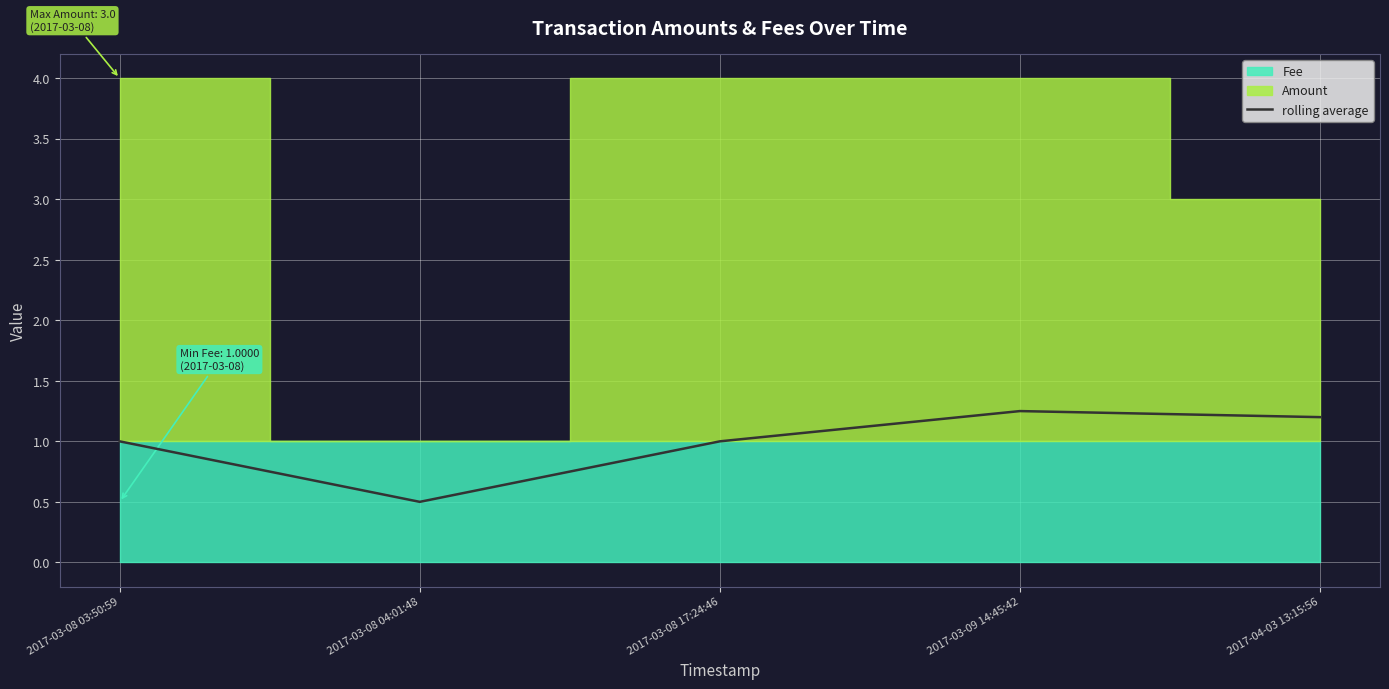

What is the sum of all values?

5.0